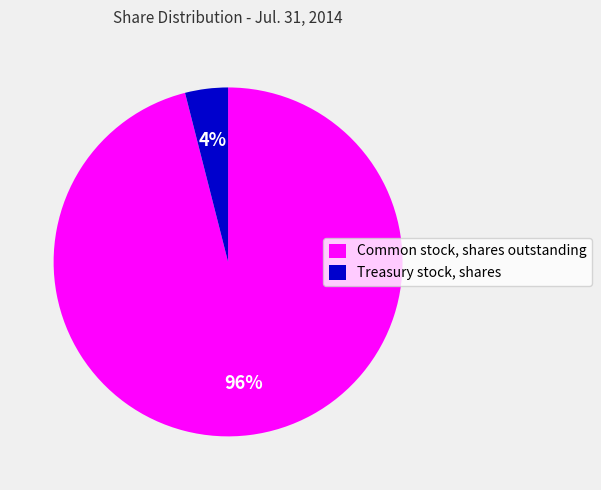

How many segments does this pie chart have?

2